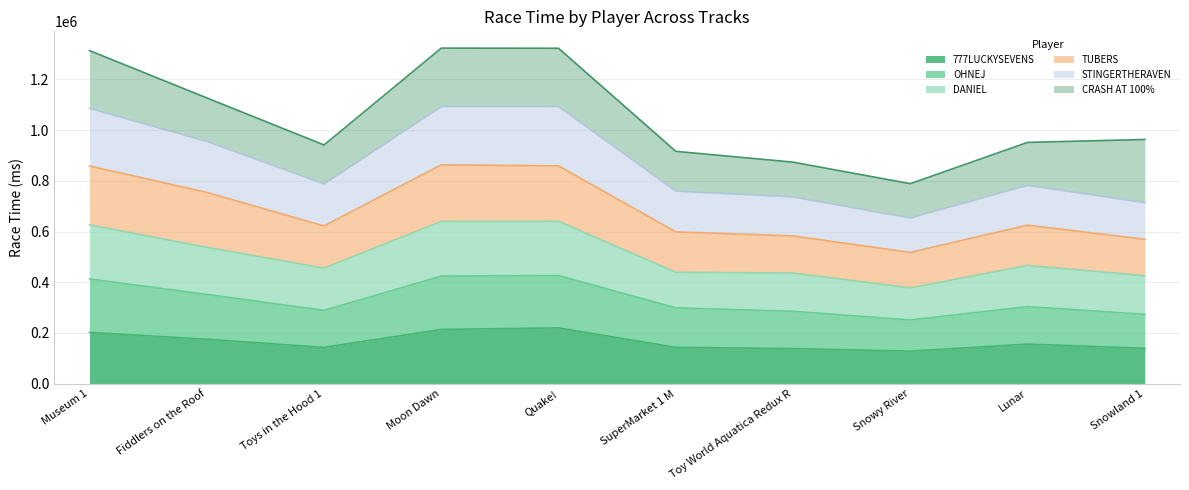

The value of 777LUCKYSEVENS at Fiddlers on the Roof is 287174. True or false?

False